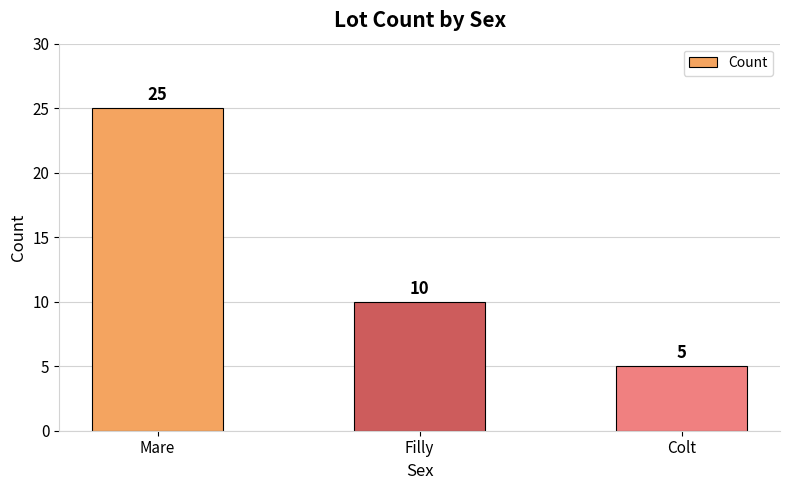

Reading right to left, what are all the values shown in this chart?

Colt=5	Filly=10	Mare=25